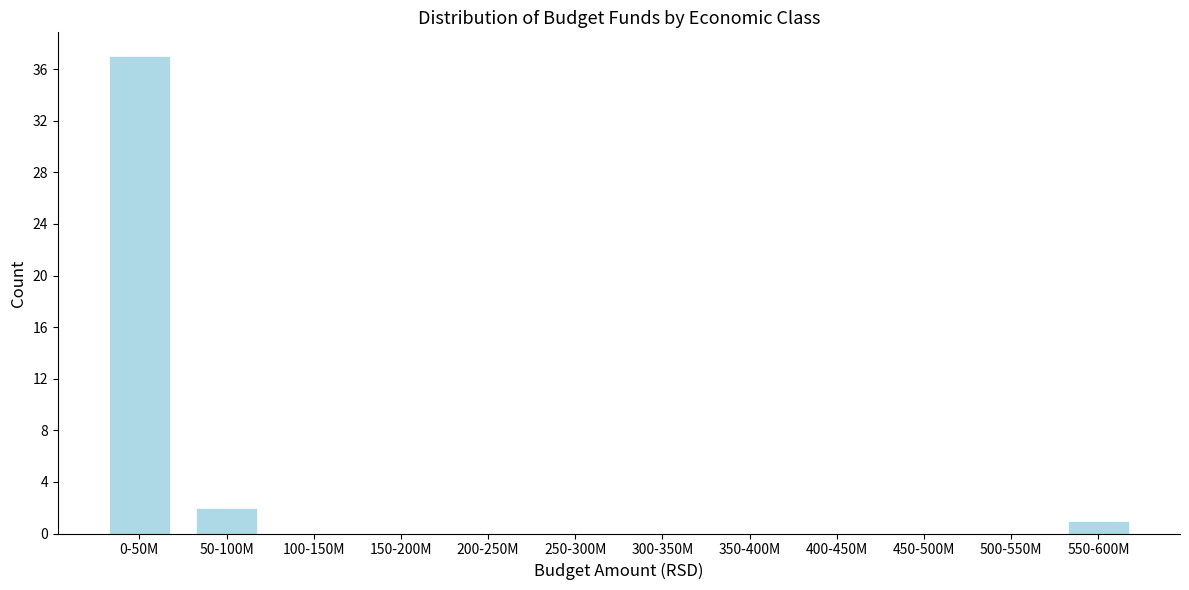

Reading right to left, transcribe all the data shown in this chart.

550-600M=1	500-550M=0	450-500M=0	400-450M=0	350-400M=0	300-350M=0	250-300M=0	200-250M=0	150-200M=0	100-150M=0	50-100M=2	0-50M=37